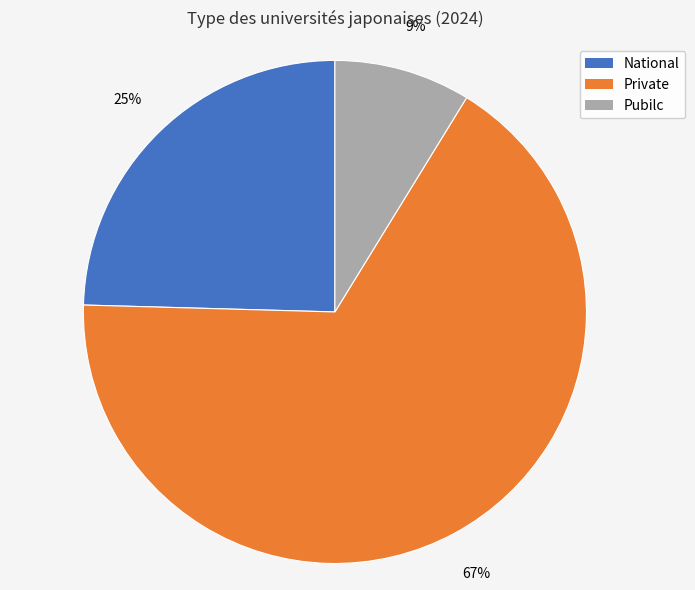

Do Private and Pubilc together represent more than half of the pie?

Yes